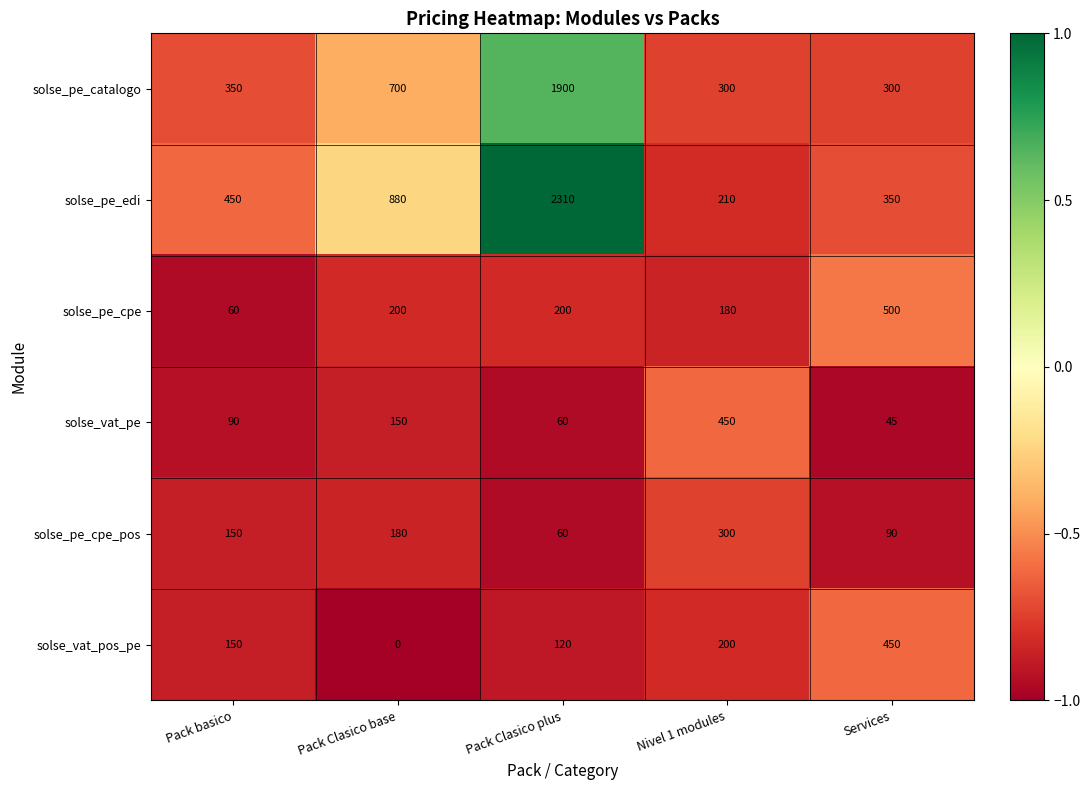

True or false: solse_pe_cpe_pos has a value of 90 at Services.

True